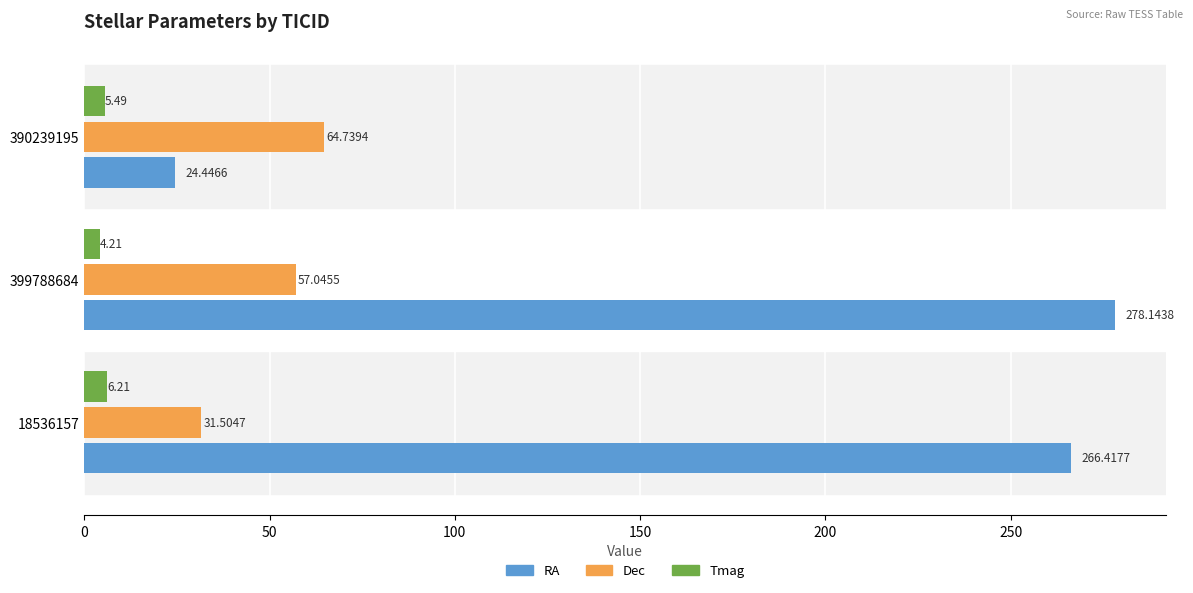

How many distinct data groups are displayed?

3